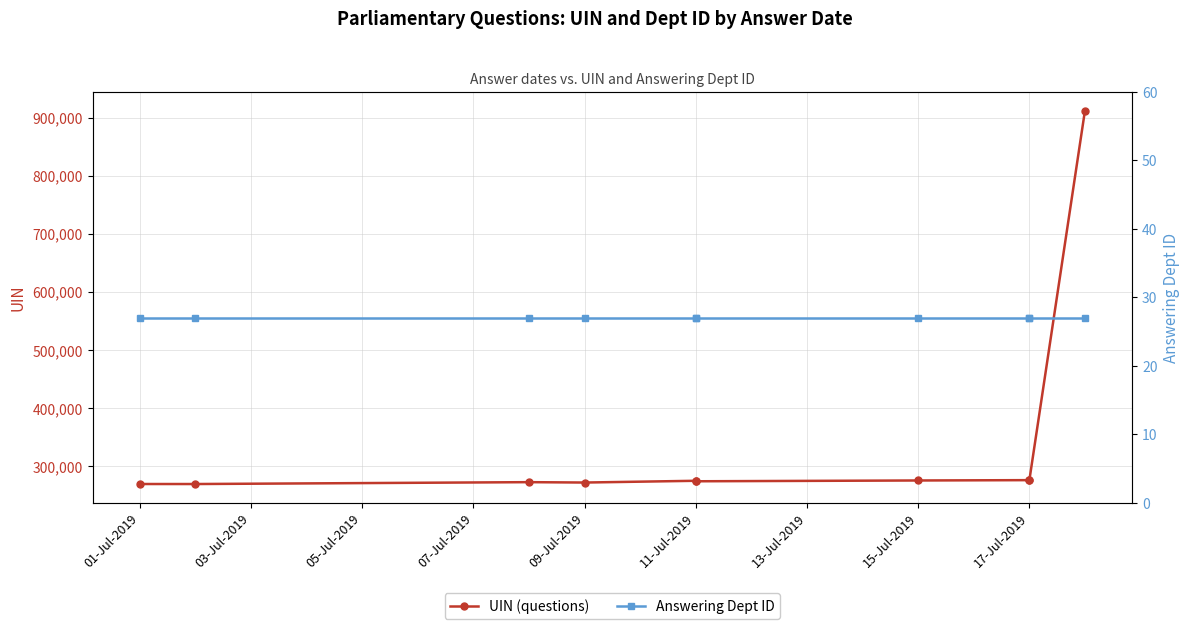

What is the minimum value shown in the chart?

27